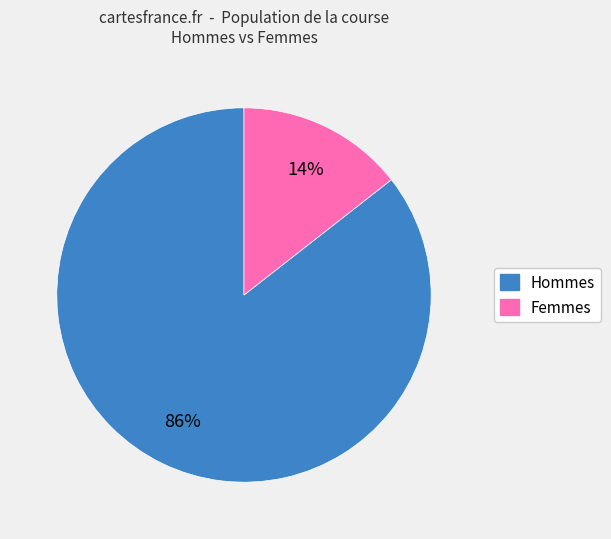

To the nearest percent, what is the average slice percentage?

50%